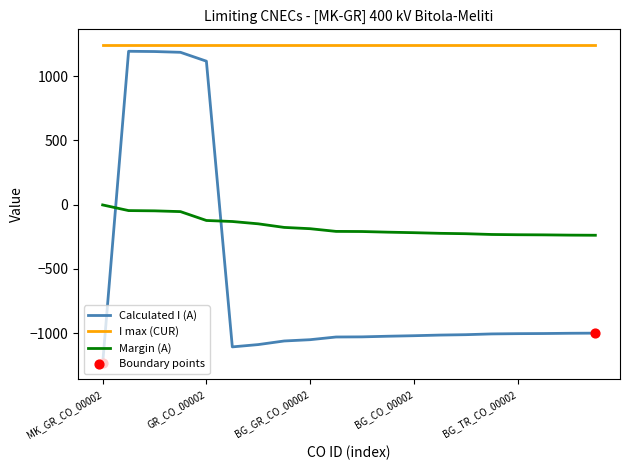

What is the difference between the maximum and minimum values in the Calculated I (A) series?

2430